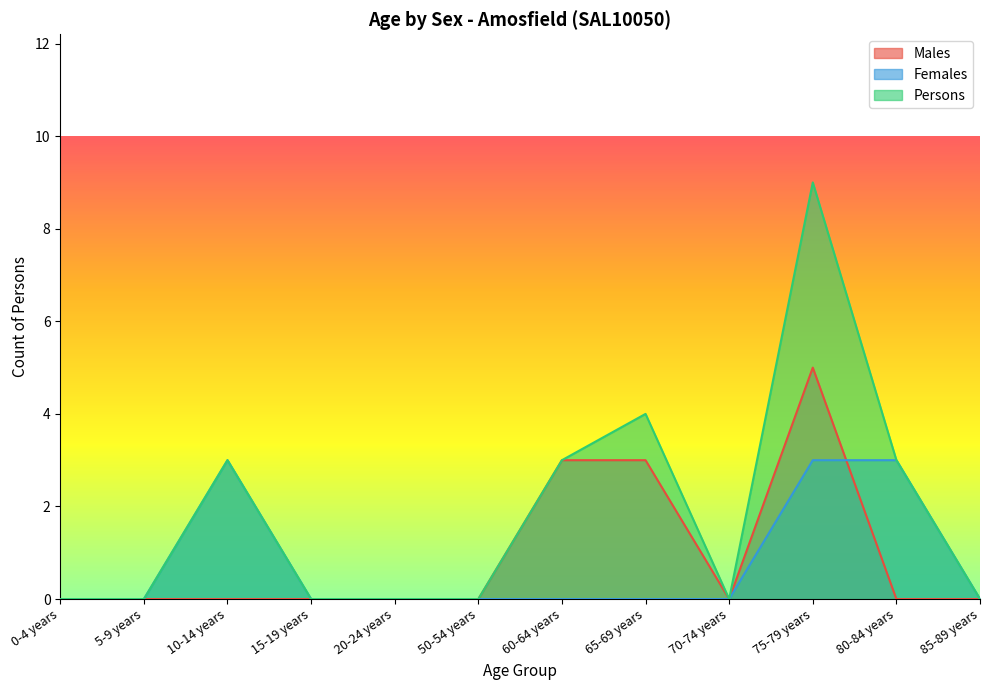

Which series ends up on top after the final intersection of Males and Females?

Females